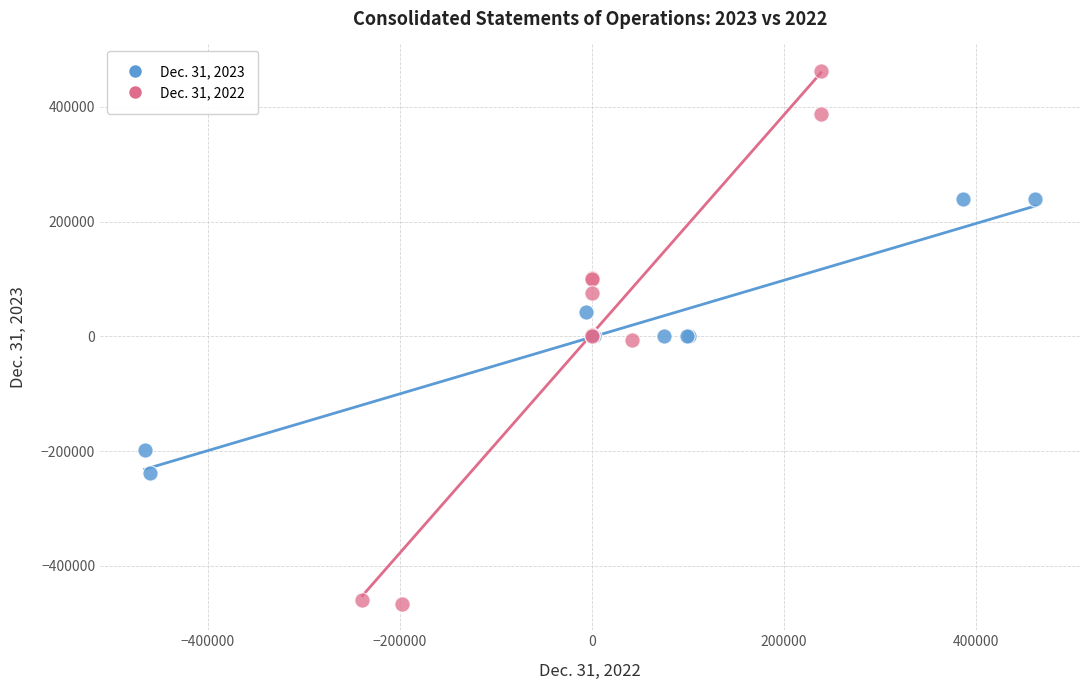

Which series contains the highest Y value?

Dec. 31, 2022